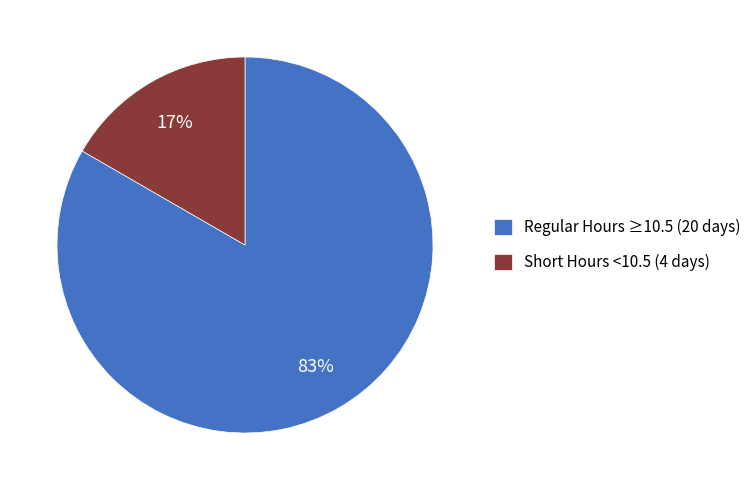

To the nearest percent, what percentage of the pie is Regular Hours ≥10.5 (20 days)?

83%